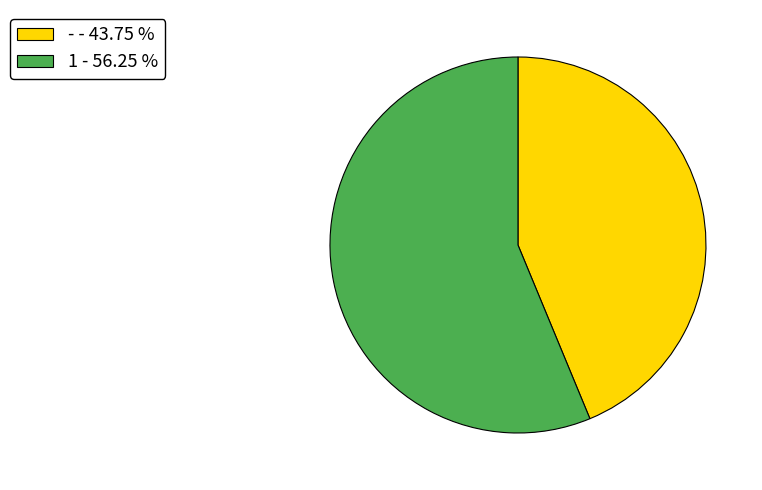

How many slices are in this pie chart?

2